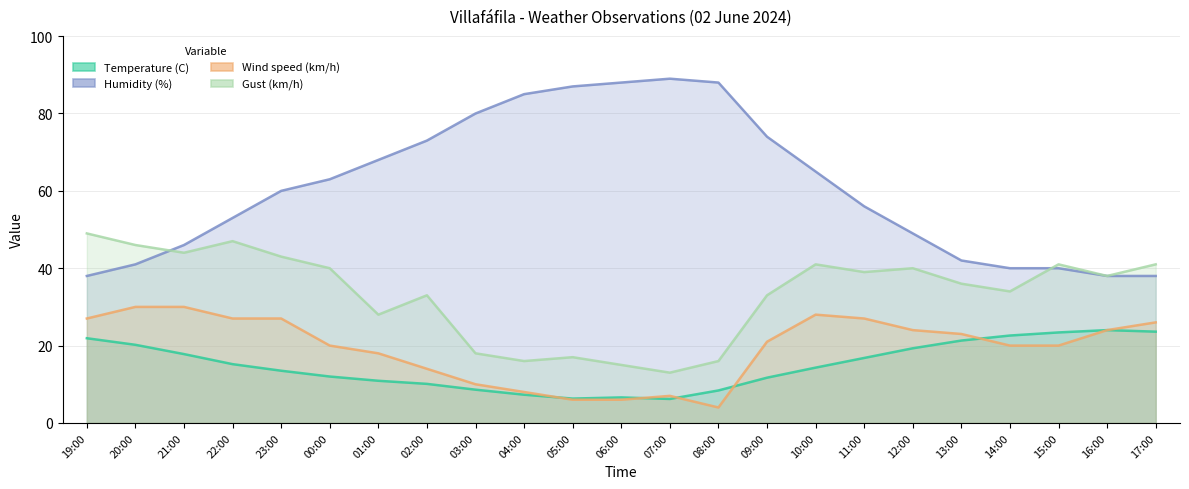

True or false: Gust (km/h) and Wind speed (km/h) intersect in this chart.

False